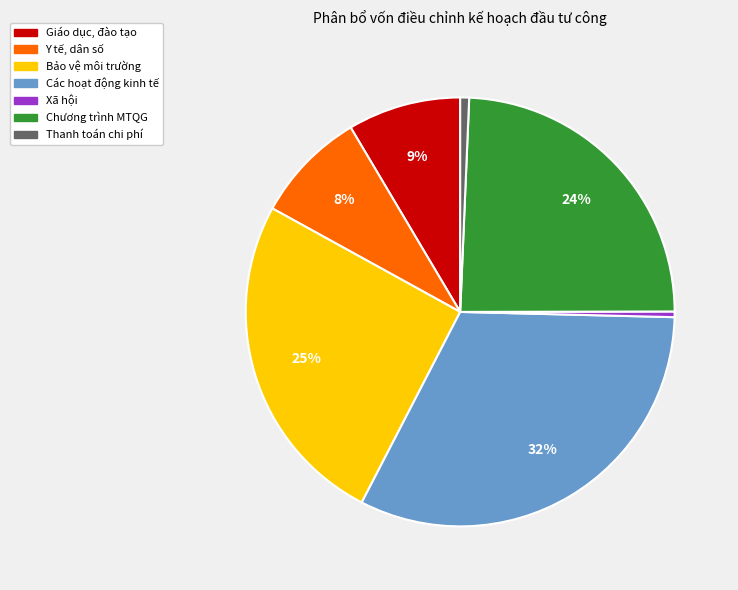

How many segments does this pie chart have?

7